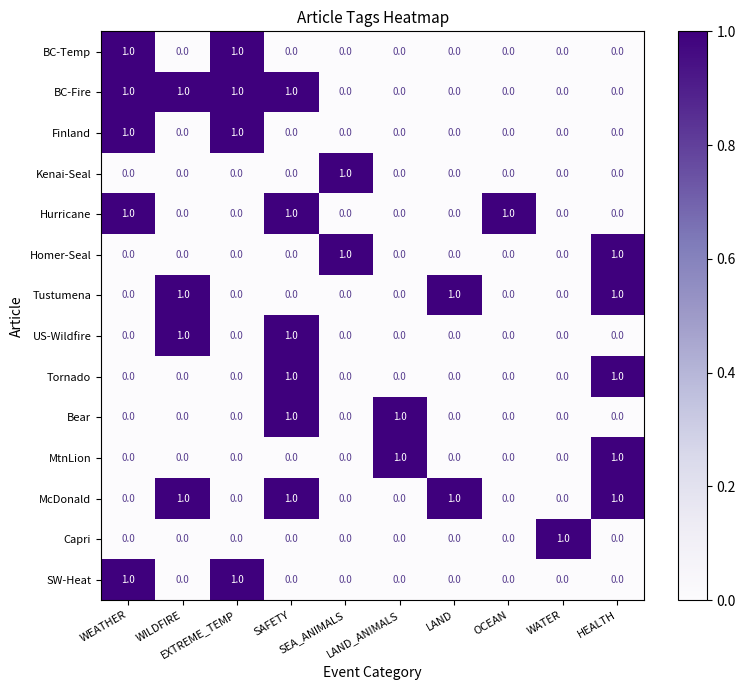

Count the McDonald values in the range 0 to 1.

10